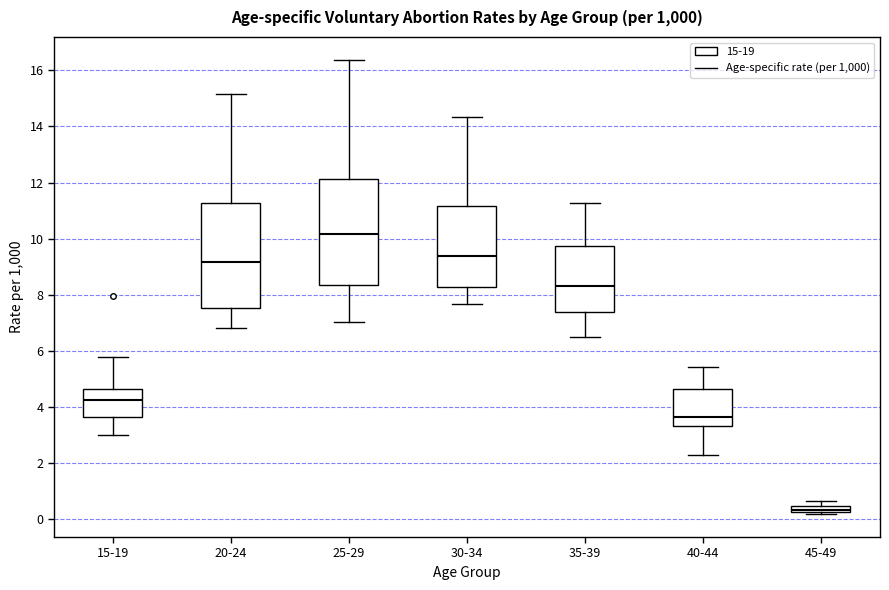

Where is the lower edge of the box for 30-34 on the y-axis? The values are not printed on the chart, so give them approximately, as read against the axis.

8.2